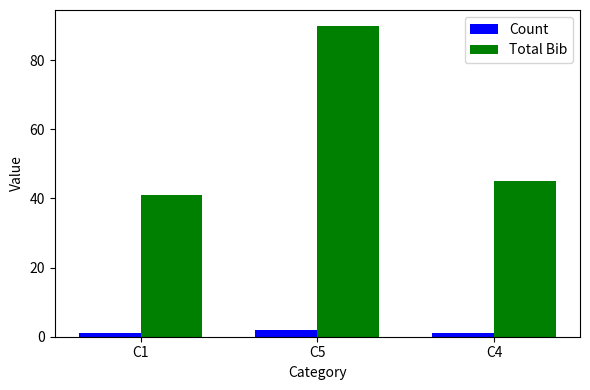

At which label does Total Bib reach its peak?

C5